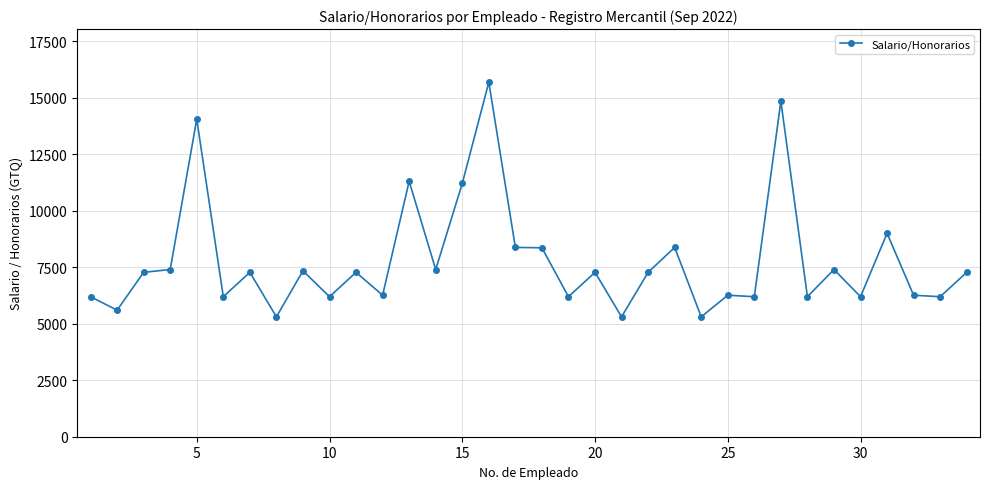

Does the chart display data point markers on the line(s)?

Yes